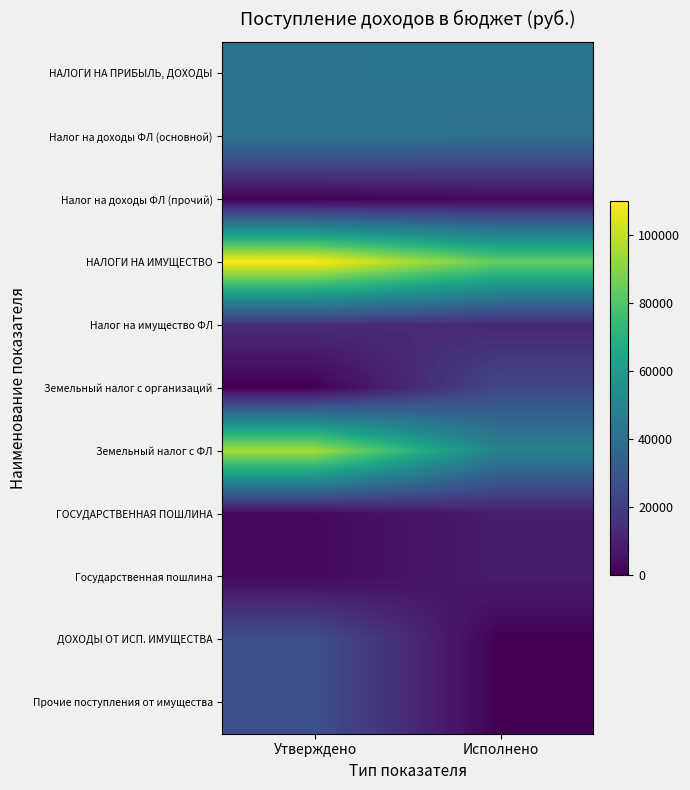

Reading left to right, what are all the values shown in this chart?

НАЛОГИ НА ПРИБЫЛЬ, ДОХОДЫ: Утверждено=42425.0	Исполнено=42986.3
Налог на доходы ФЛ (основной): Утверждено=42425.0	Исполнено=40646.8
Налог на доходы ФЛ (прочий): Утверждено=0.0	Исполнено=2339.5
НАЛОГИ НА ИМУЩЕСТВО: Утверждено=110116.0	Исполнено=84282.2
Налог на имущество ФЛ: Утверждено=14116.0	Исполнено=11909.9
Земельный налог с организаций: Утверждено=0.0	Исполнено=23969.1
Земельный налог с ФЛ: Утверждено=96000.0	Исполнено=48403.2
ГОСУДАРСТВЕННАЯ ПОШЛИНА: Утверждено=2400.0	Исполнено=8570.0
Государственная пошлина: Утверждено=2400.0	Исполнено=8570.0
ДОХОДЫ ОТ ИСП. ИМУЩЕСТВА: Утверждено=26683.0	Исполнено=0.0
Прочие поступления от имущества: Утверждено=26683.0	Исполнено=0.0